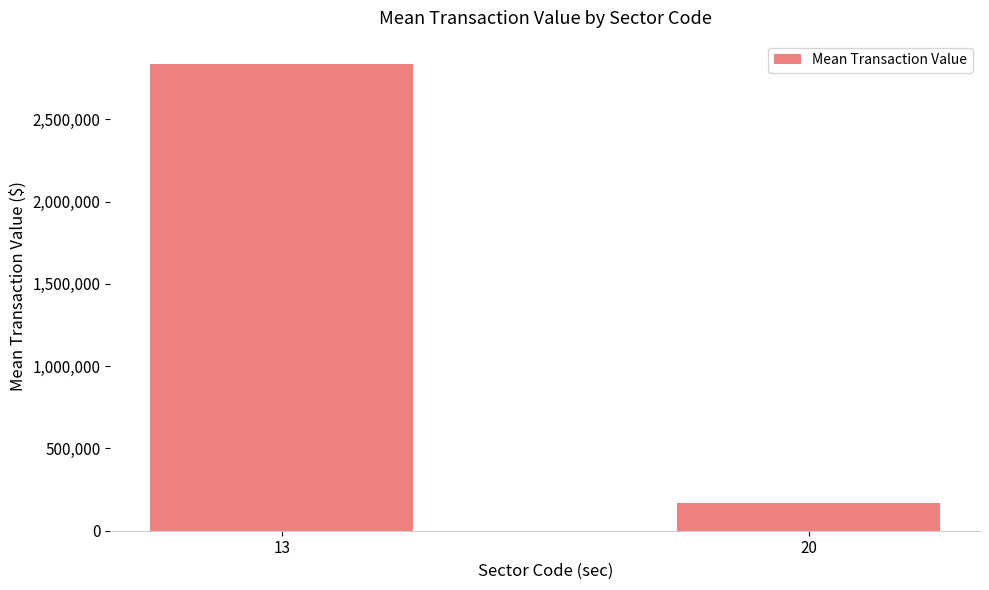

Reading left to right, transcribe all the data shown in this chart.

2837081.6	168587.8